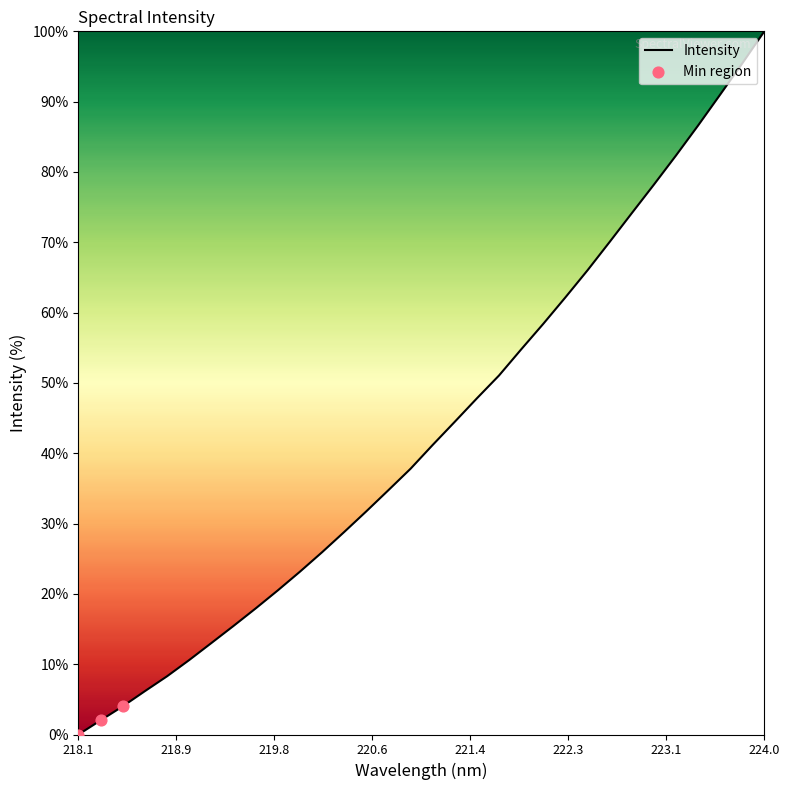

What is the maximum value shown in the chart?

100.0